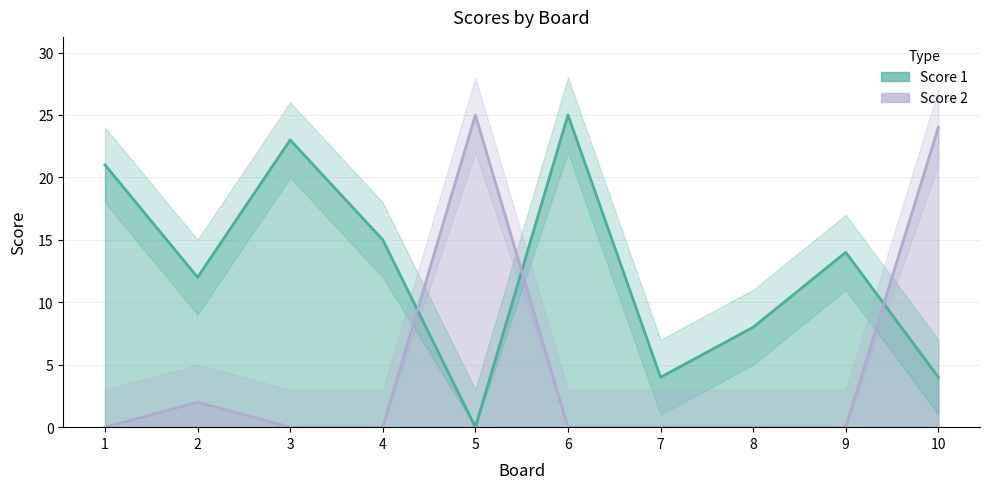

At which category is the sum across all series the highest?

10